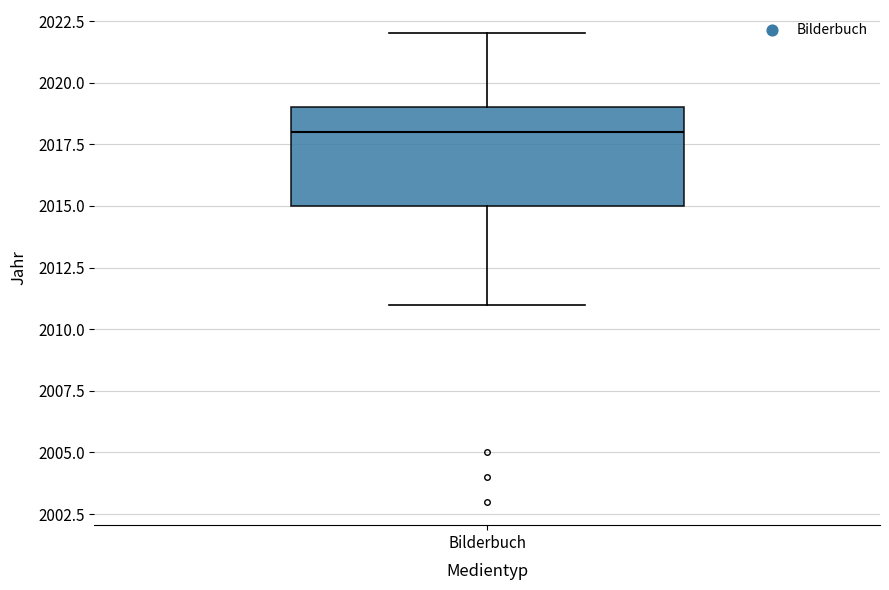

Where does the median line of the box for Bilderbuch sit on the y-axis? The values are not printed on the chart, so give them approximately, as read against the axis.

2018